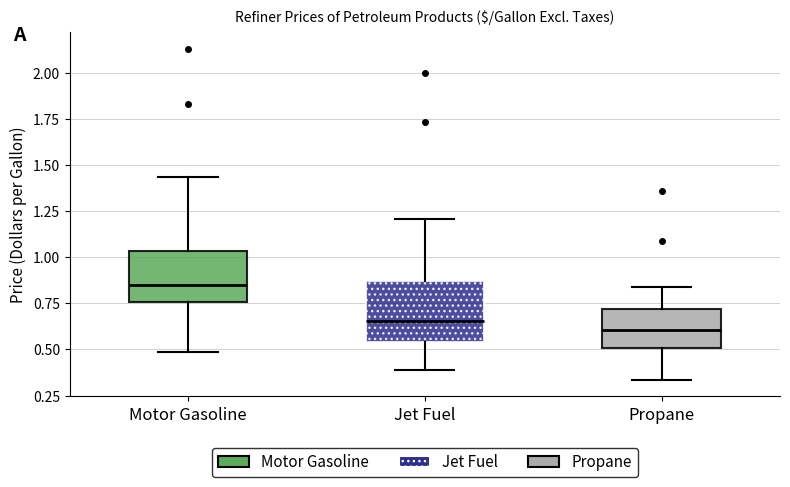

Where is the upper edge of the box for Motor Gasoline on the y-axis? The values are not printed on the chart, so give them approximately, as read against the axis.

1.05